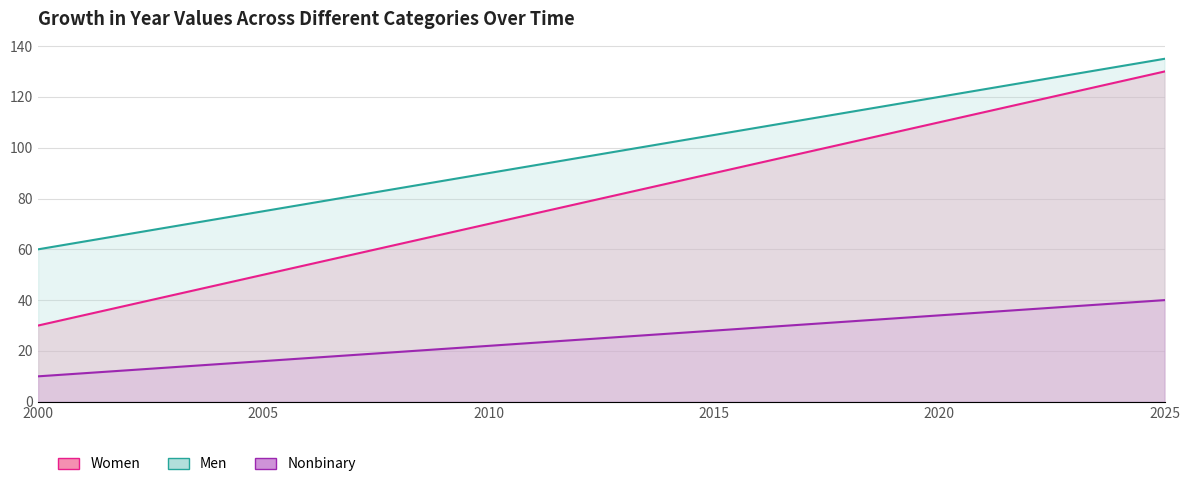

Reading left to right, transcribe all the data shown in this chart.

2000=30	2001=34	2002=38	2003=42	2004=46	2005=50	2006=54	2007=58	2008=62	2009=66	2010=70	2011=74	2012=78	2013=82	2014=86	2015=90	2016=94	2017=98	2018=102	2019=106	2020=110	2021=114	2022=118	2023=122	2024=126	2025=130